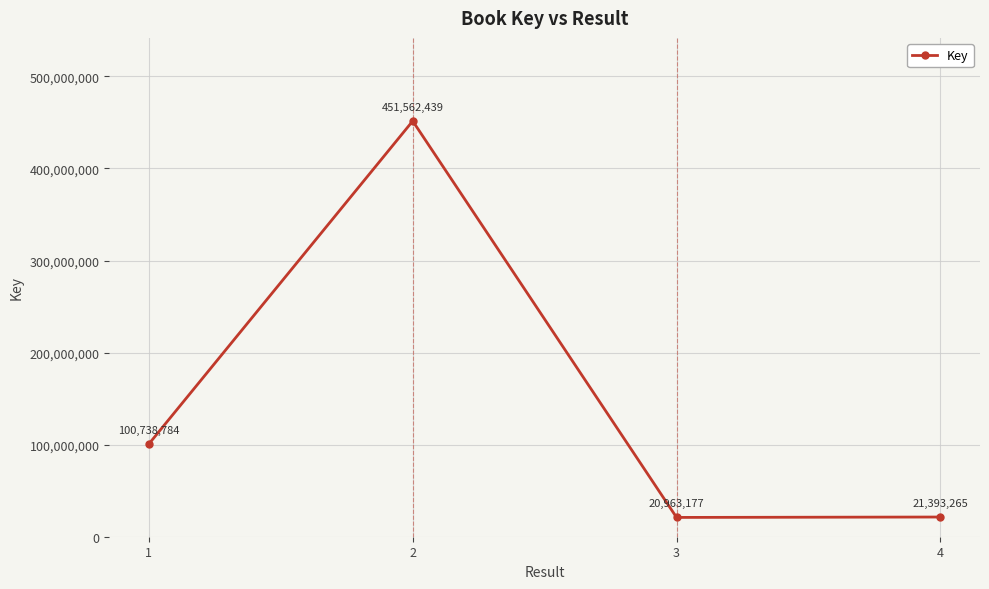

What is the average value?

148664416